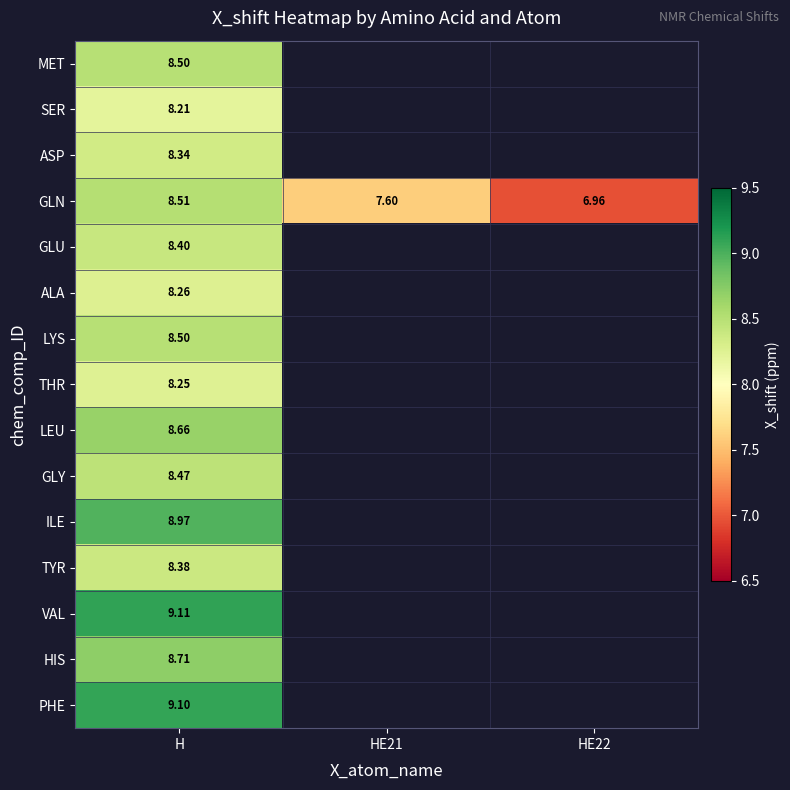

At which label does GLN reach its peak?

H